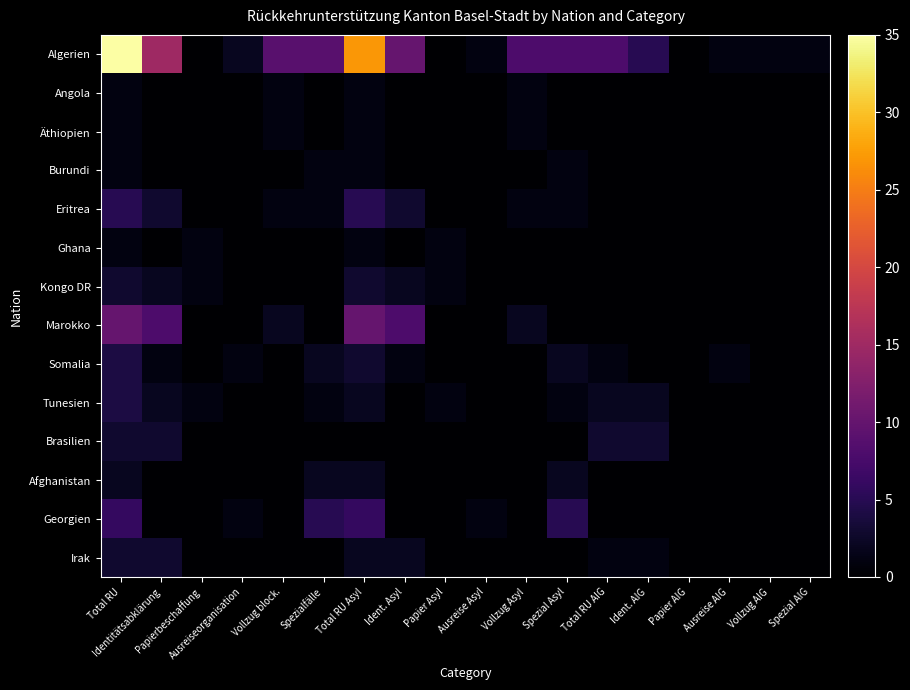

Which has a higher value, Papier Asyl or Papier AIG?

Papier Asyl